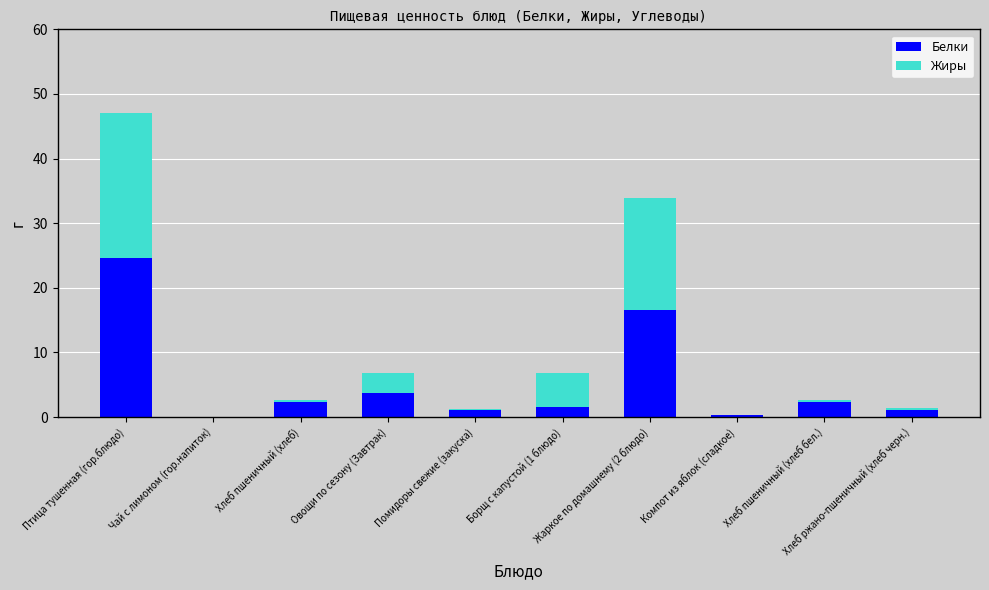

What is the highest value of the Белки series?

24.6